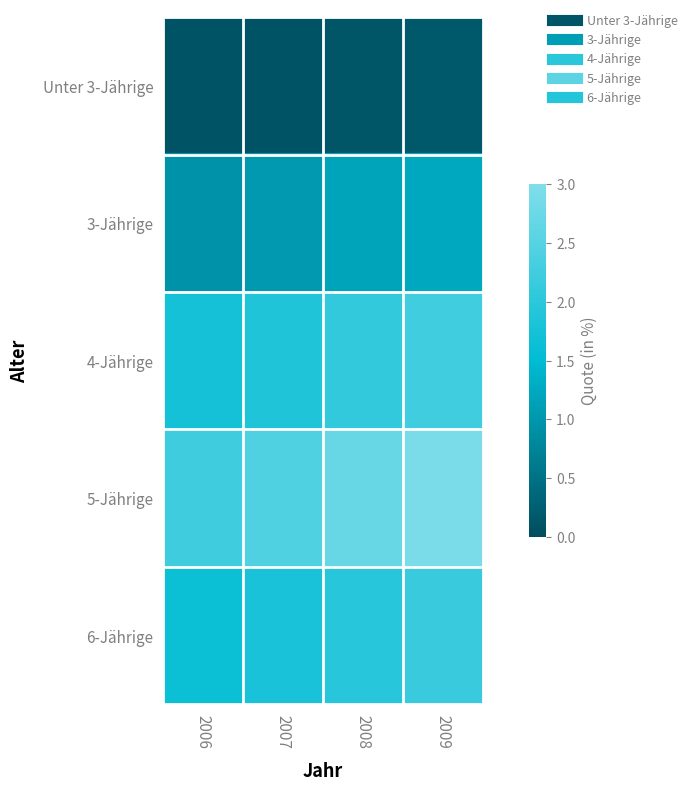

Reading left to right, list all the values displayed in this chart.

Unter 3-Jährige: 2006=0.1	2007=0.1	2008=0.1	2009=0.2
3-Jährige: 2006=0.9	2007=1.0	2008=1.2	2009=1.2
4-Jährige: 2006=1.7	2007=1.9	2008=2.1	2009=2.3
5-Jährige: 2006=2.2	2007=2.4	2008=2.7	2009=2.9
6-Jährige: 2006=1.6	2007=1.8	2008=2.0	2009=2.2